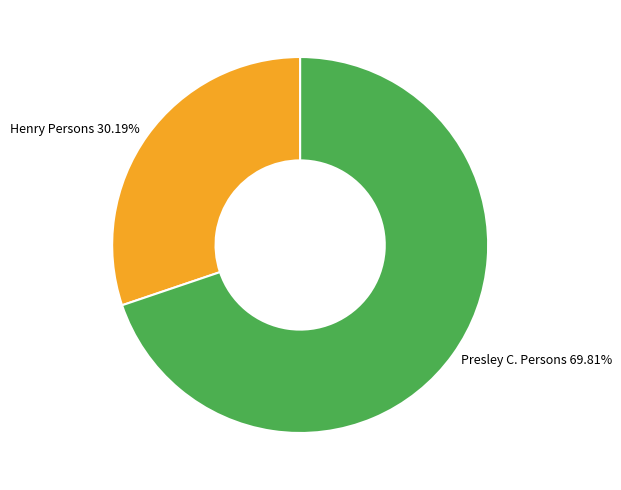

Is Henry Persons the majority of the pie?

No